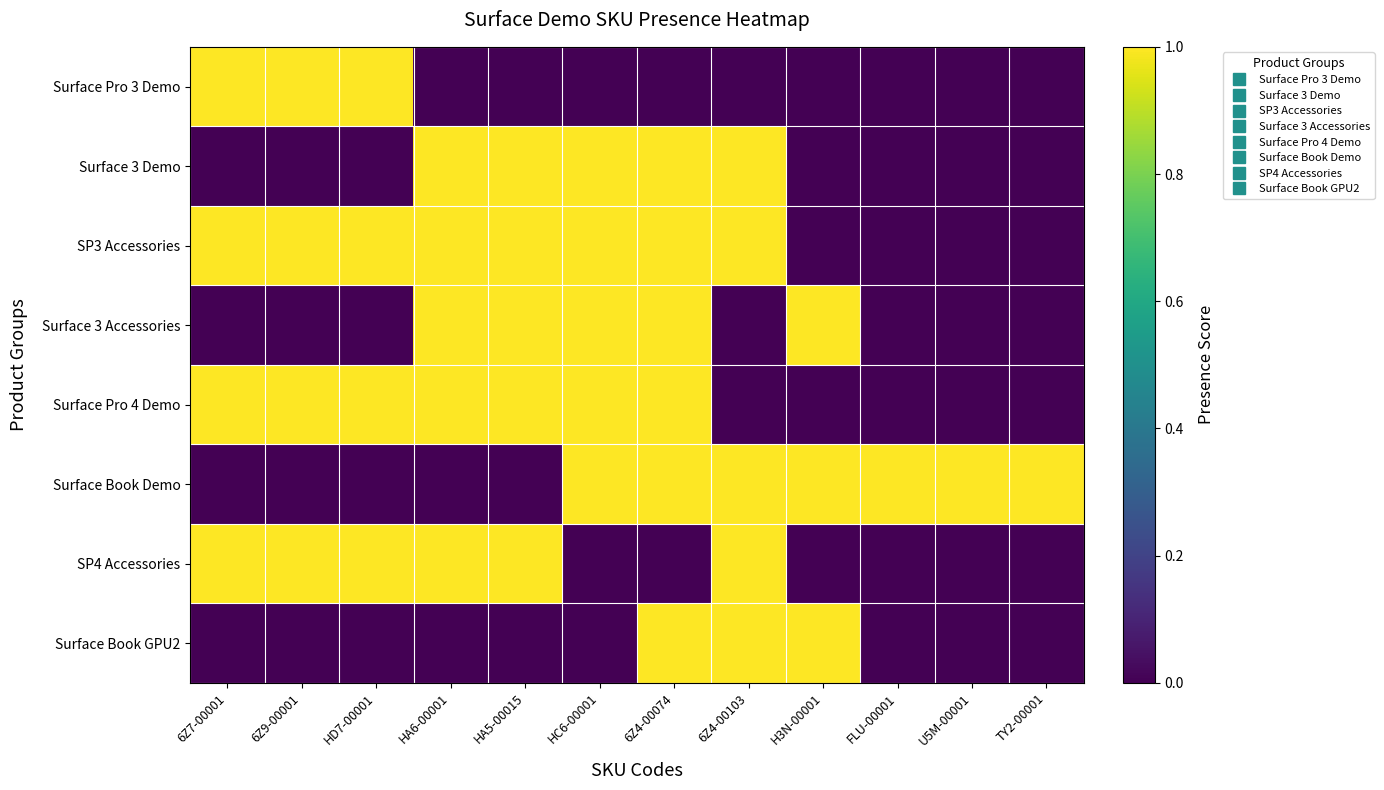

Reading right to left, extract all data points from this chart.

Surface Pro 3 Demo: TY2-00001=0	U5M-00001=0	FLU-00001=0	H3N-00001=0	6Z4-00103=0	6Z4-00074=0	HC6-00001=0	HA5-00015=0	HA6-00001=0	HD7-00001=1	6Z9-00001=1	6Z7-00001=1
Surface 3 Demo: TY2-00001=0	U5M-00001=0	FLU-00001=0	H3N-00001=0	6Z4-00103=1	6Z4-00074=1	HC6-00001=1	HA5-00015=1	HA6-00001=1	HD7-00001=0	6Z9-00001=0	6Z7-00001=0
SP3 Accessories: TY2-00001=0	U5M-00001=0	FLU-00001=0	H3N-00001=0	6Z4-00103=1	6Z4-00074=1	HC6-00001=1	HA5-00015=1	HA6-00001=1	HD7-00001=1	6Z9-00001=1	6Z7-00001=1
Surface 3 Accessories: TY2-00001=0	U5M-00001=0	FLU-00001=0	H3N-00001=1	6Z4-00103=0	6Z4-00074=1	HC6-00001=1	HA5-00015=1	HA6-00001=1	HD7-00001=0	6Z9-00001=0	6Z7-00001=0
Surface Pro 4 Demo: TY2-00001=0	U5M-00001=0	FLU-00001=0	H3N-00001=0	6Z4-00103=0	6Z4-00074=1	HC6-00001=1	HA5-00015=1	HA6-00001=1	HD7-00001=1	6Z9-00001=1	6Z7-00001=1
Surface Book Demo: TY2-00001=1	U5M-00001=1	FLU-00001=1	H3N-00001=1	6Z4-00103=1	6Z4-00074=1	HC6-00001=1	HA5-00015=0	HA6-00001=0	HD7-00001=0	6Z9-00001=0	6Z7-00001=0
SP4 Accessories: TY2-00001=0	U5M-00001=0	FLU-00001=0	H3N-00001=0	6Z4-00103=1	6Z4-00074=0	HC6-00001=0	HA5-00015=1	HA6-00001=1	HD7-00001=1	6Z9-00001=1	6Z7-00001=1
Surface Book GPU2: TY2-00001=0	U5M-00001=0	FLU-00001=0	H3N-00001=1	6Z4-00103=1	6Z4-00074=1	HC6-00001=0	HA5-00015=0	HA6-00001=0	HD7-00001=0	6Z9-00001=0	6Z7-00001=0